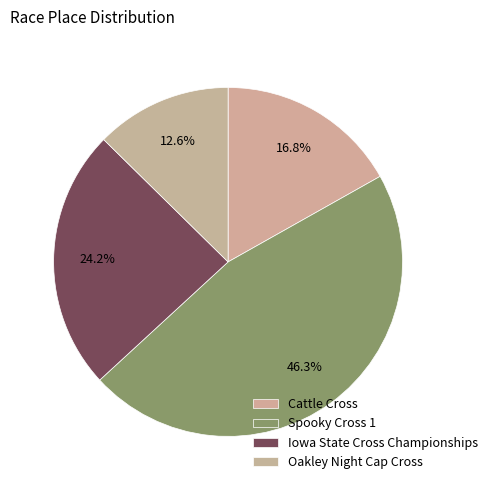

Which slice is the largest?

Spooky Cross 1